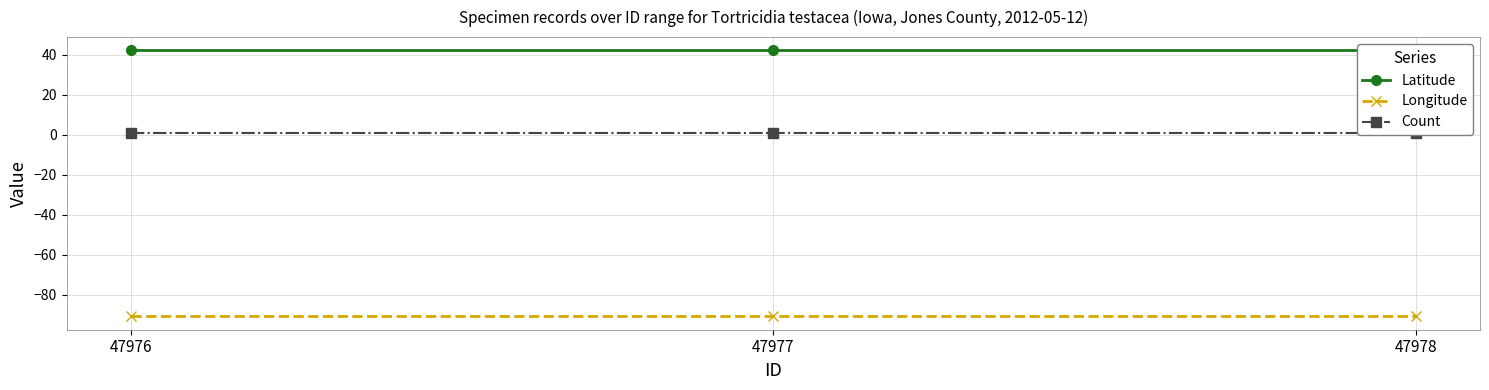

Reading right to left, what are all the values shown in this chart?

Latitude: 47978=42.1	47977=42.1	47976=42.1
Longitude: 47978=-91.0	47977=-91.0	47976=-91.0
Count: 47978=1.0	47977=1.0	47976=1.0